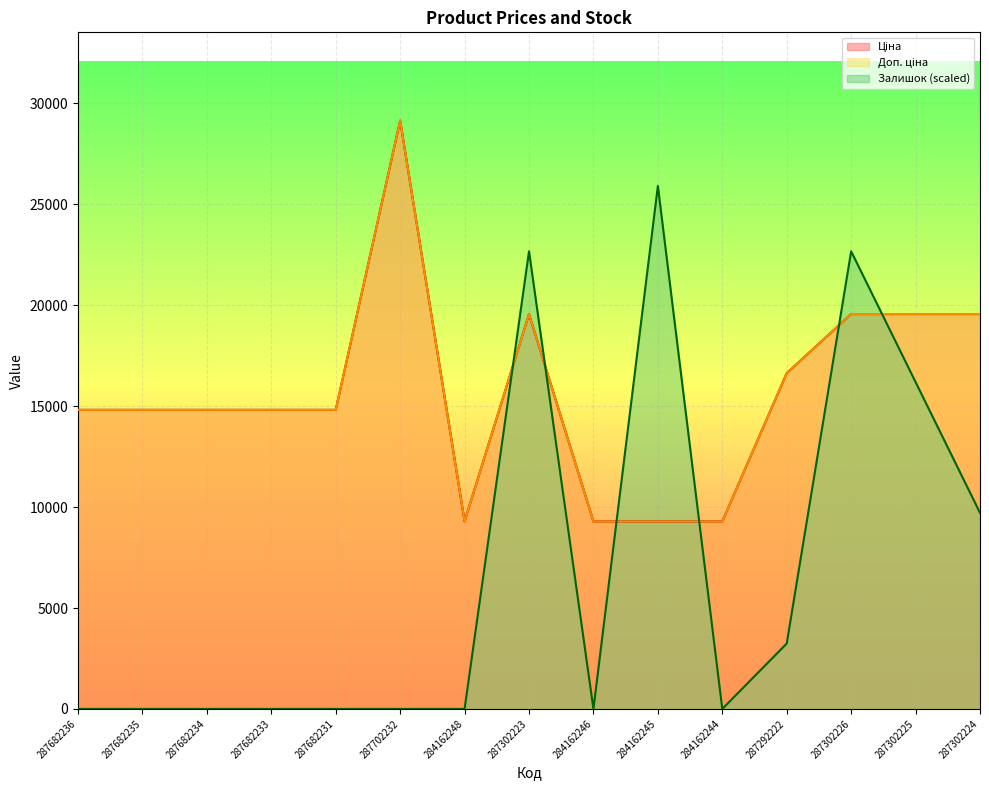

True or false: Доп. ціна and Ціна intersect in this chart.

False